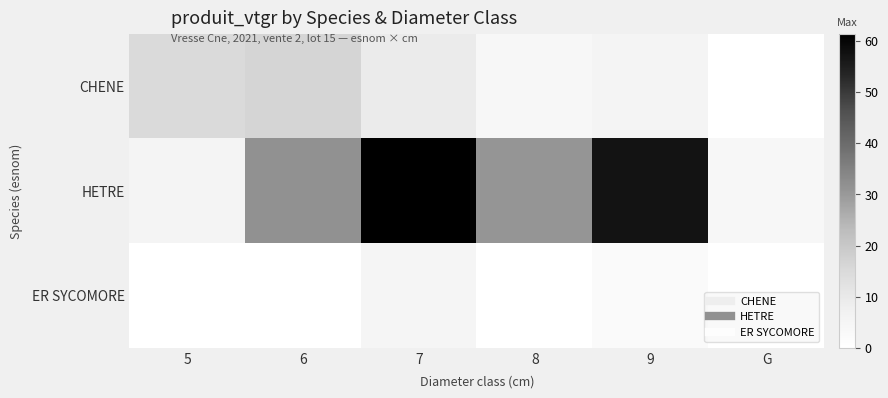

List the series in order of their overall mean, highest first.

HETRE, CHENE, ER SYCOMORE